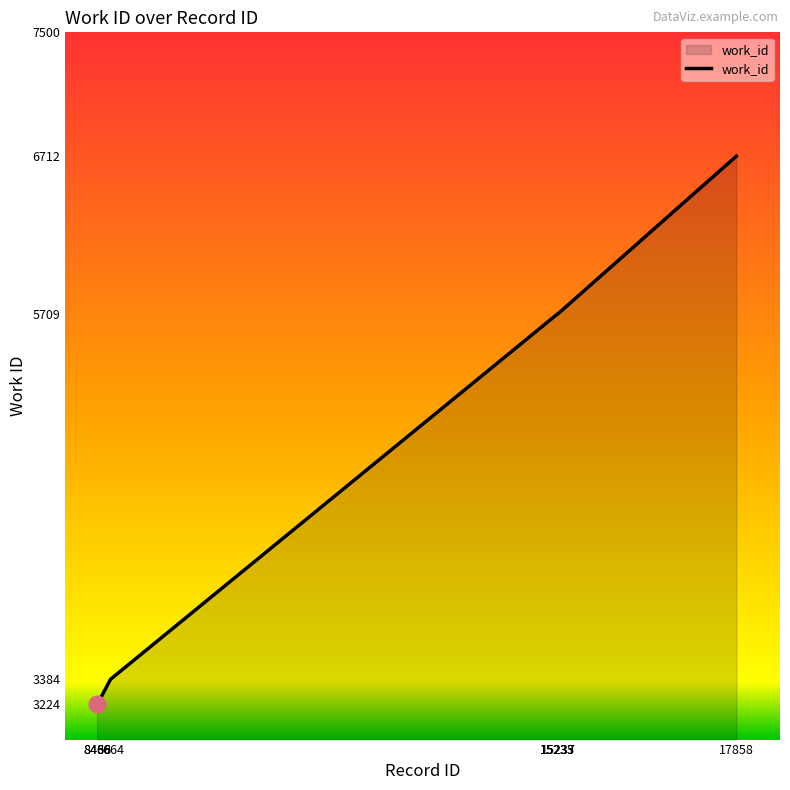

The chart shows a value of 5709 at 15233. True or false?

True